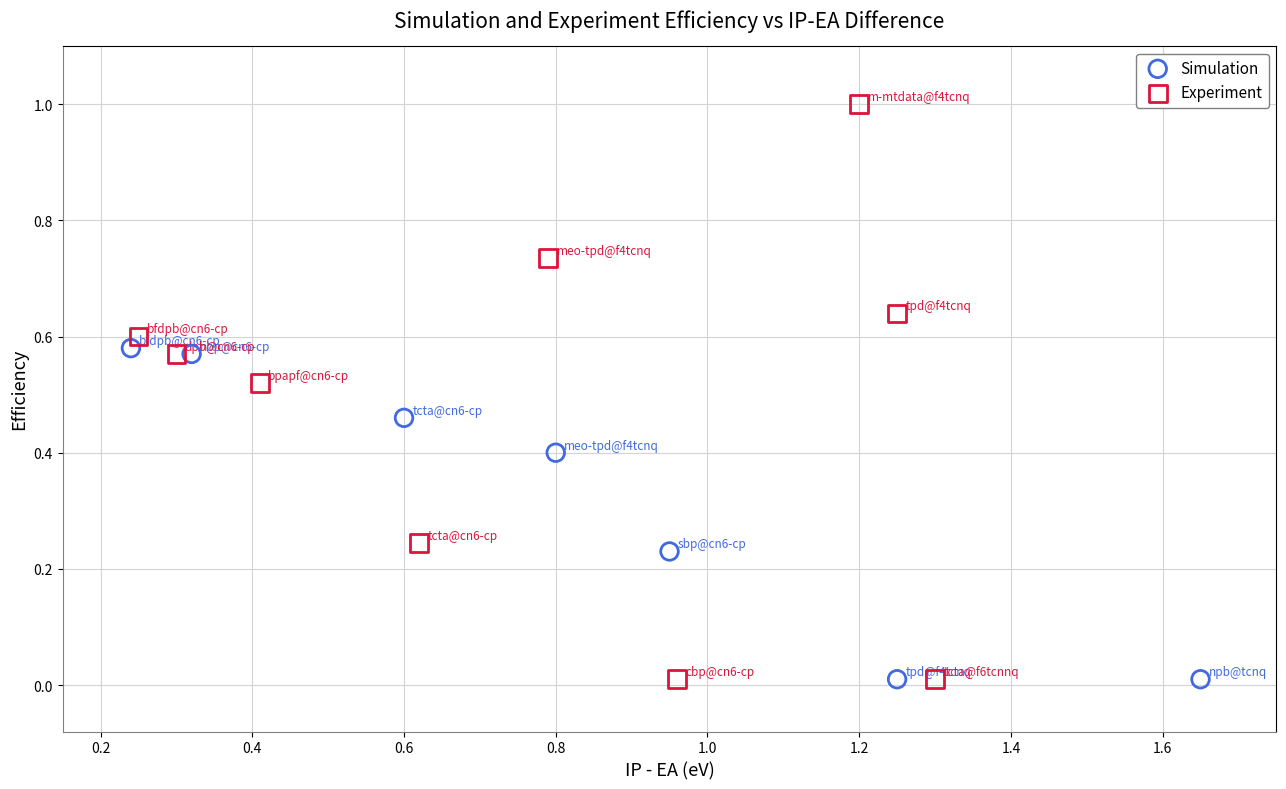

Which series contains the highest Y value?

Experiment